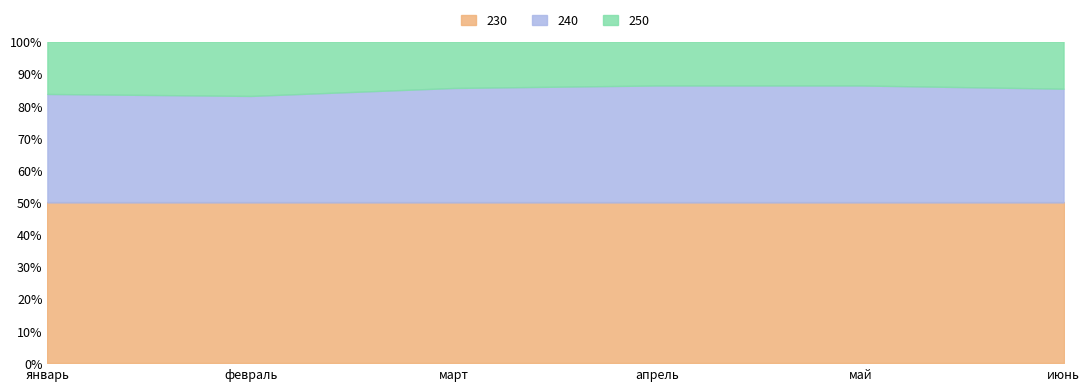

How many data points does each series have?

6